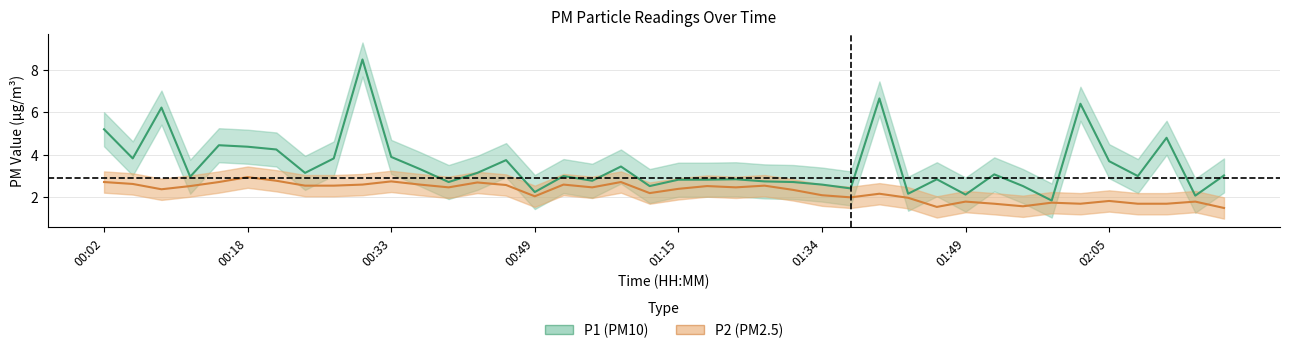

Where is the first local minimum for P2?

00:09